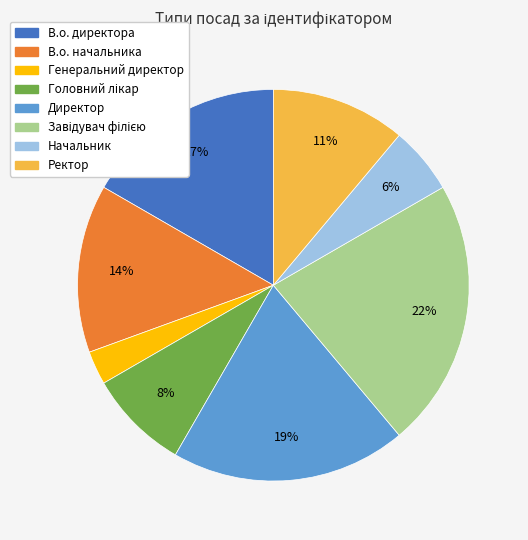

Is it true that Генеральний директор is 3% of the pie?

True